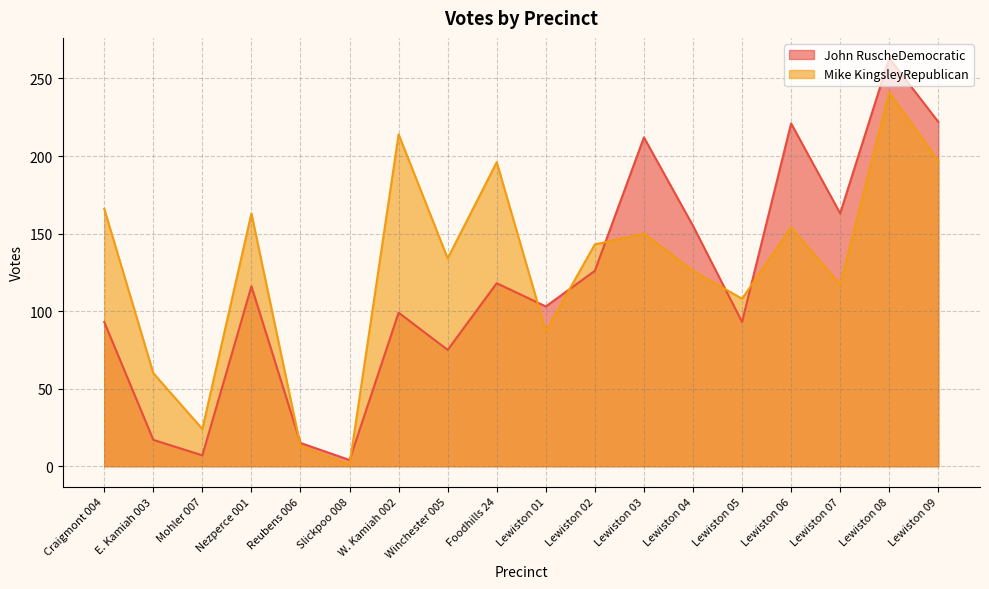

What are all the series names shown in the legend?

John RuscheDemocratic, Mike KingsleyRepublican